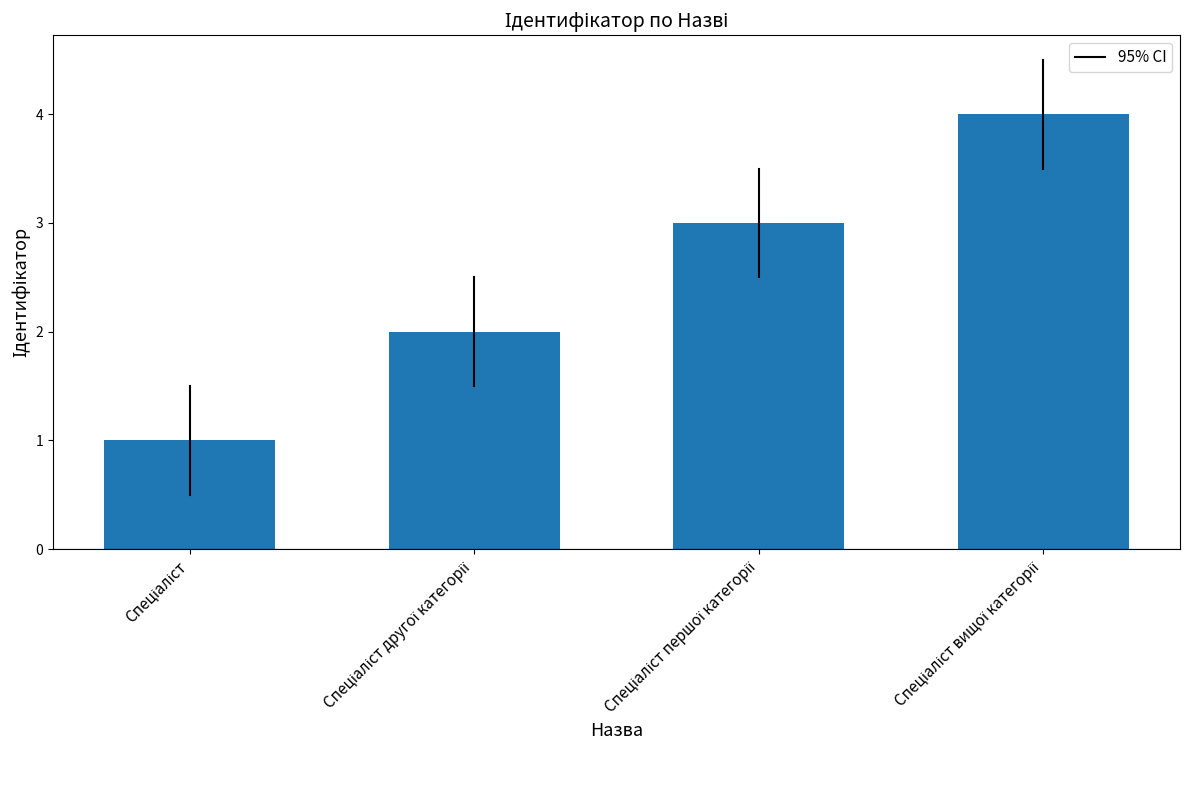

Count the number of categories in the chart.

4